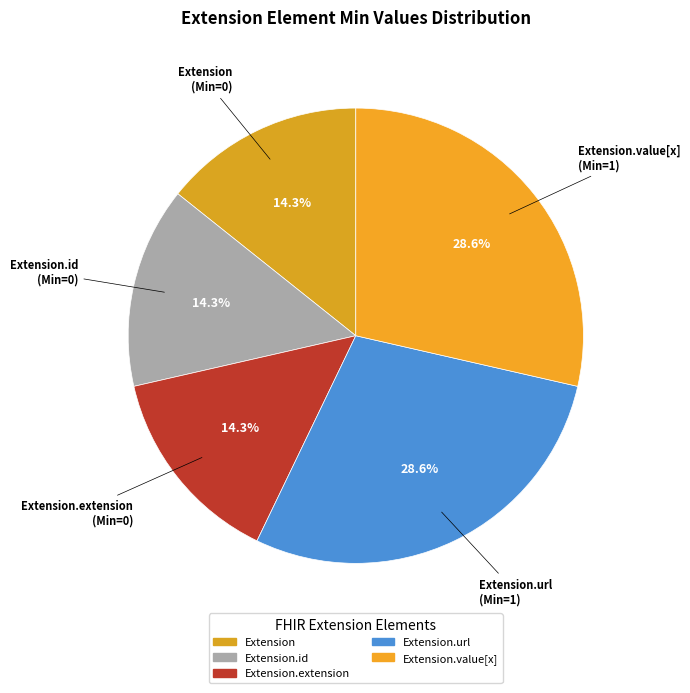

How many slices are in this pie chart?

5